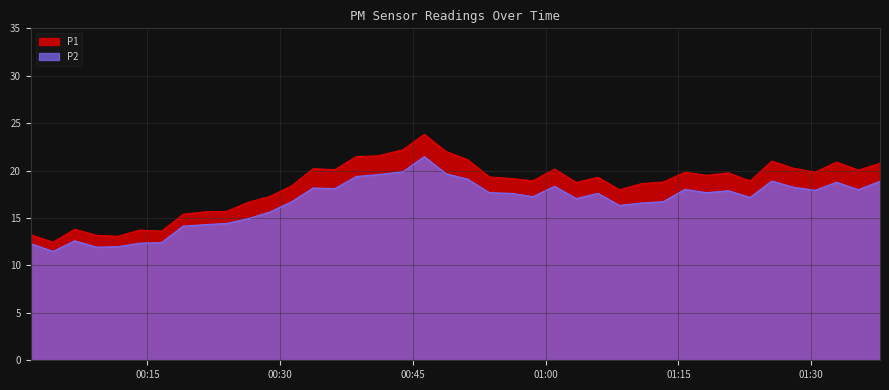

What is the maximum value shown in the chart?

23.8